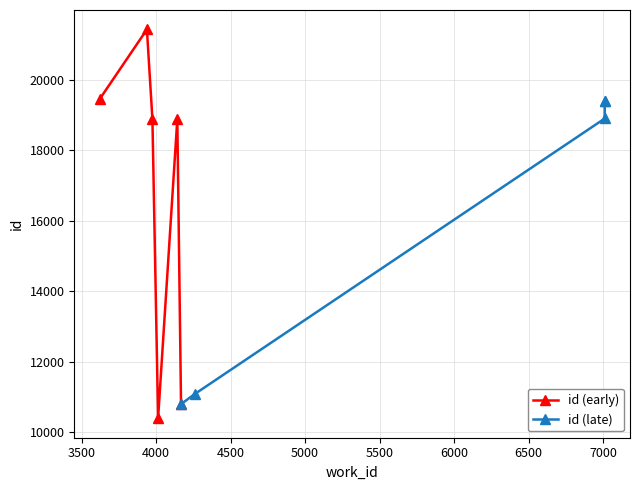

True or false: id (early) has more than 2 points higher than both neighbors.

False